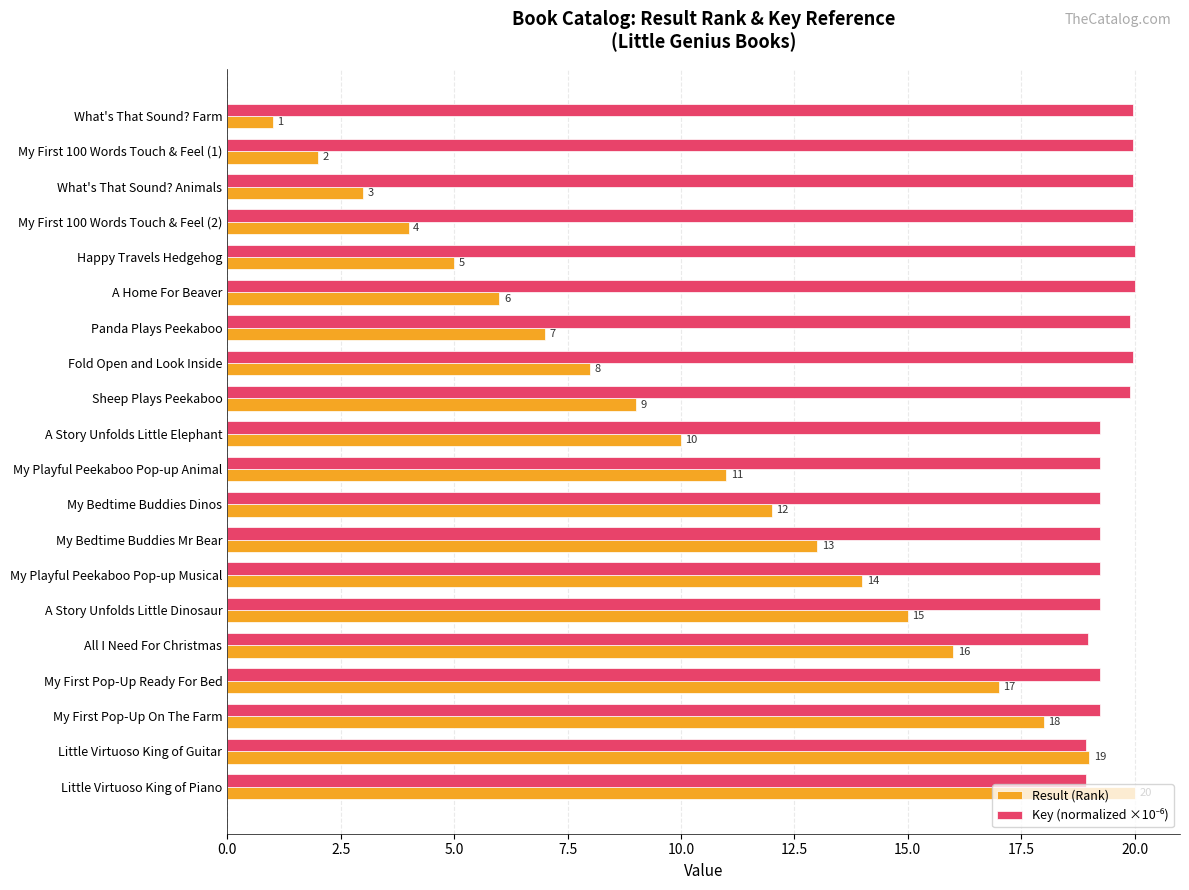

What is the total value across all series at My First 100 Words Touch & Feel (2)?

24.0